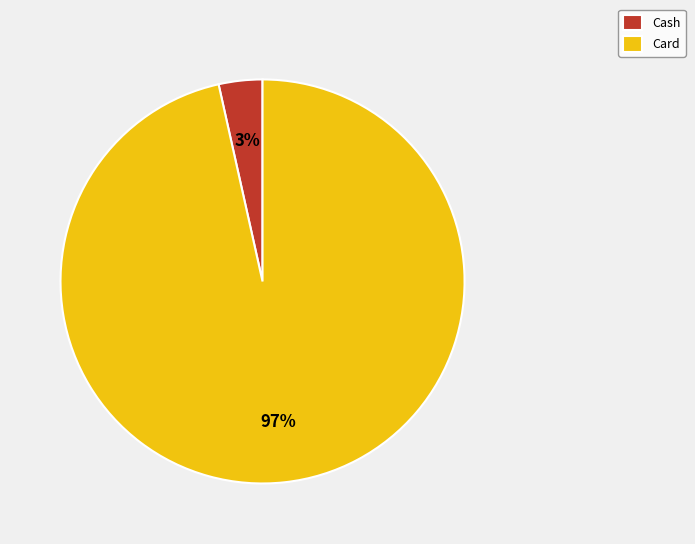

The Card slice represents 90% of the pie. True or false?

False